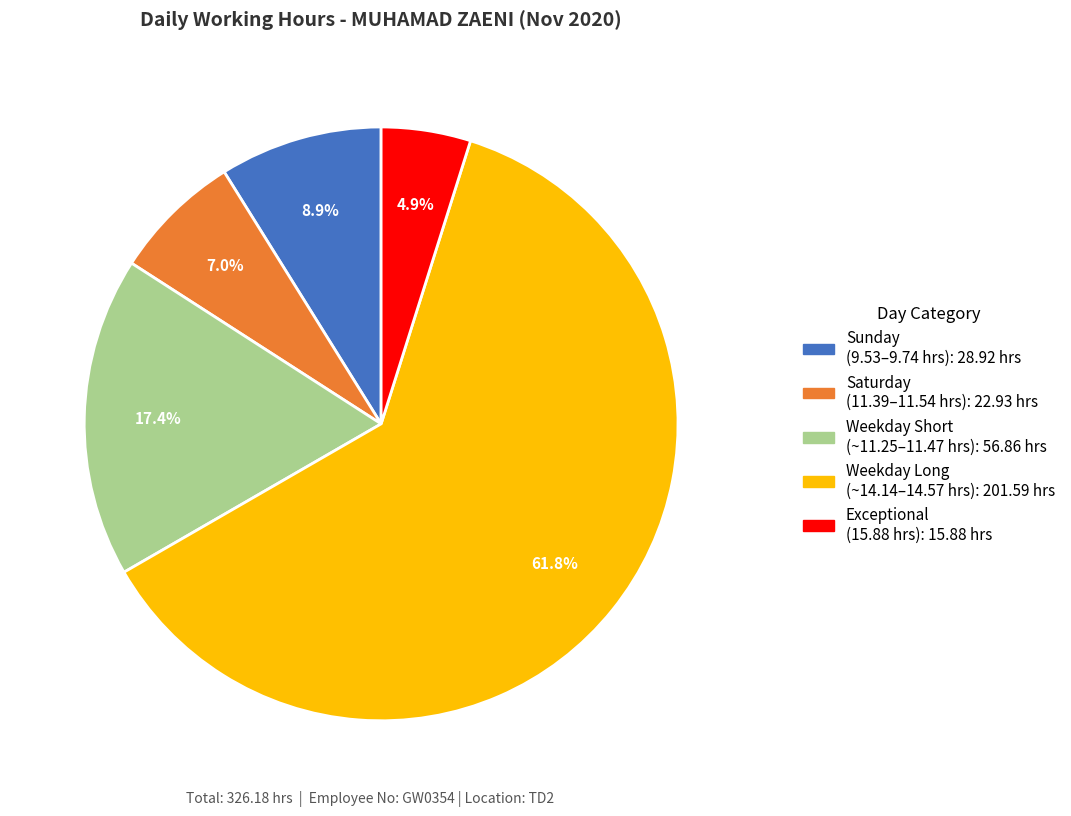

Is there any slice that represents more than half of the pie?

Yes